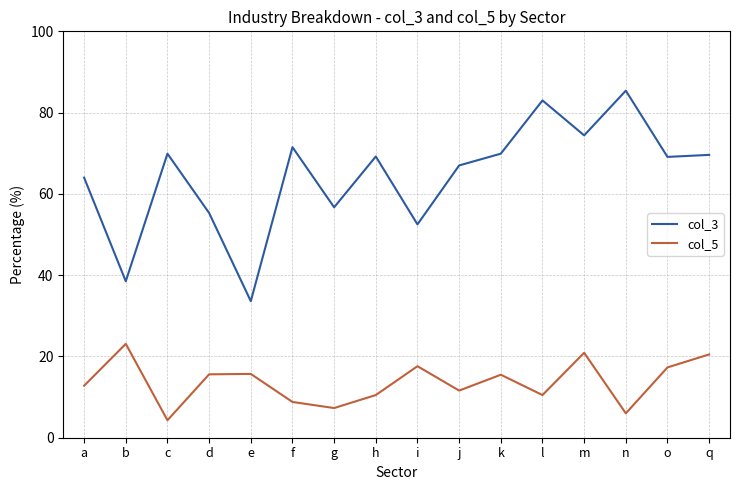

At which label is col_3 closest to 59?

g